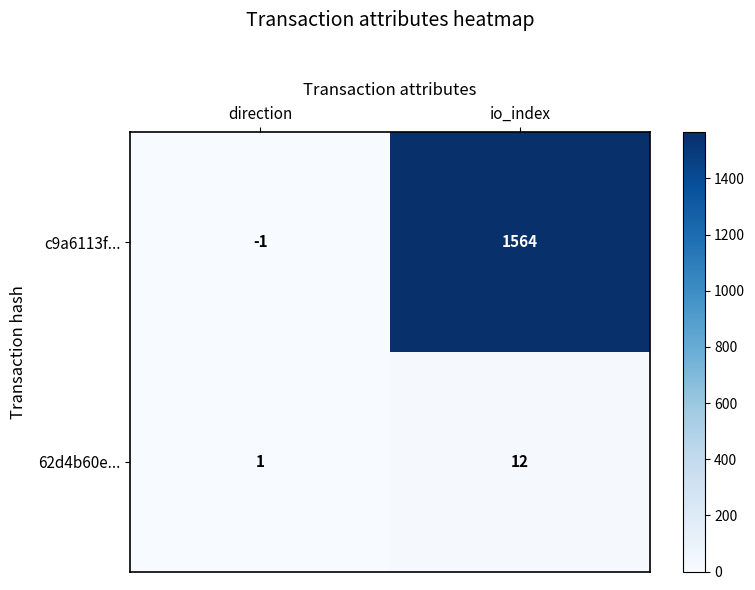

What is the difference between the c9a6113f... values at io_index and direction?

1565